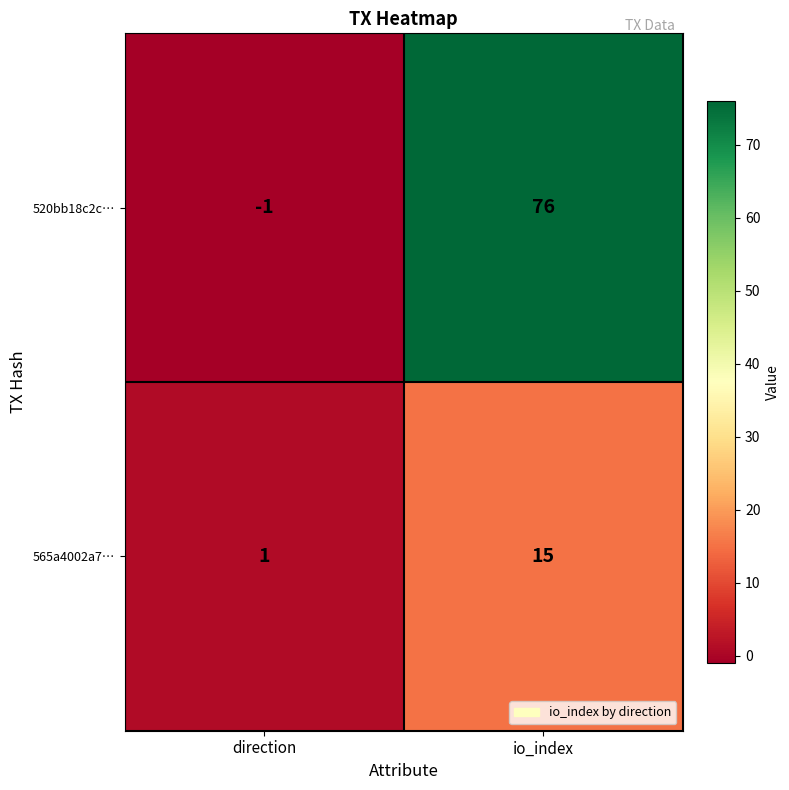

How many distinct data groups are displayed?

2